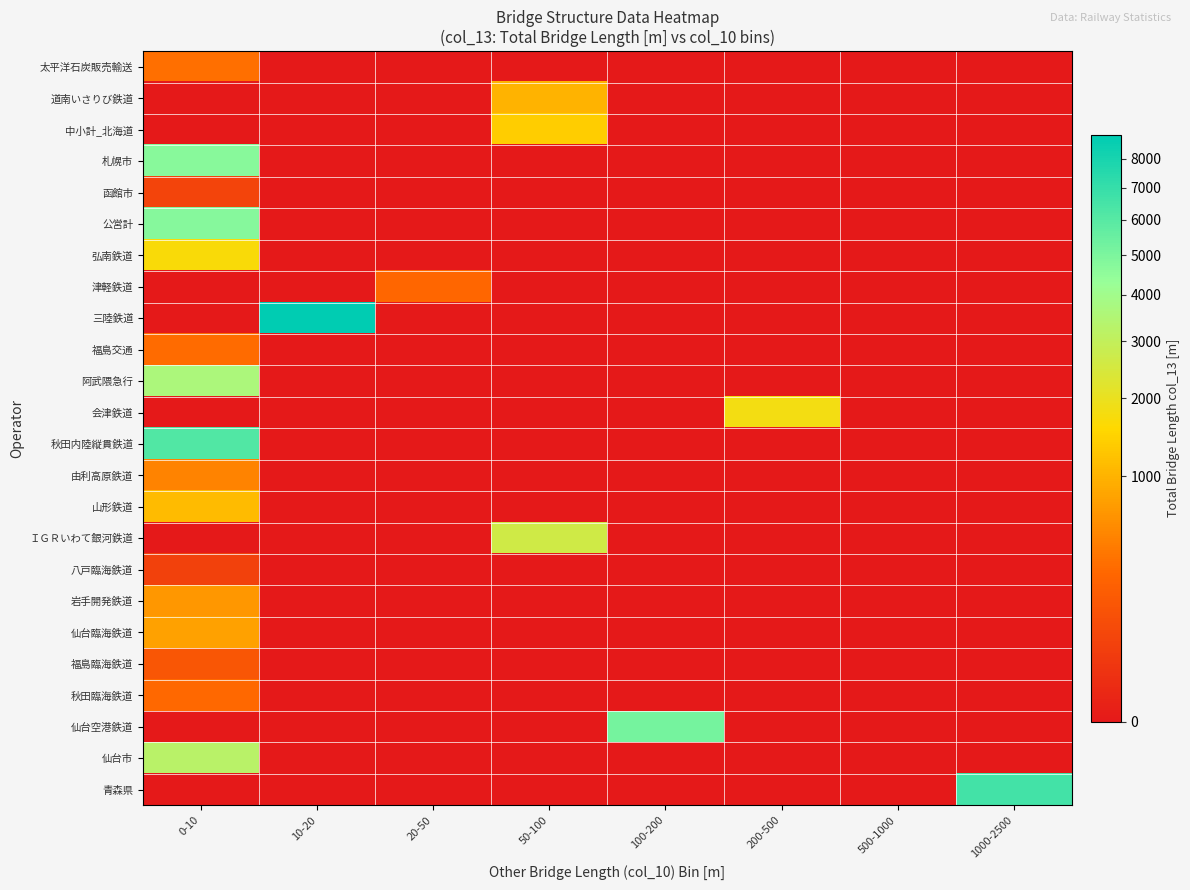

Reading left to right, extract all data points from this chart.

太平洋石炭販売輸送: 0-10=343	10-20=0	20-50=0	50-100=0	100-200=0	200-500=0	500-1000=0	1000-2500=0
道南いさりび鉄道: 0-10=0	10-20=0	20-50=0	50-100=1023	100-200=0	200-500=0	500-1000=0	1000-2500=0
中小計_北海道: 0-10=0	10-20=0	20-50=0	50-100=1366	100-200=0	200-500=0	500-1000=0	1000-2500=0
札幌市: 0-10=4671	10-20=0	20-50=0	50-100=0	100-200=0	200-500=0	500-1000=0	1000-2500=0
函館市: 0-10=66	10-20=0	20-50=0	50-100=0	100-200=0	200-500=0	500-1000=0	1000-2500=0
公営計: 0-10=4737	10-20=0	20-50=0	50-100=0	100-200=0	200-500=0	500-1000=0	1000-2500=0
弘南鉄道: 0-10=1670	10-20=0	20-50=0	50-100=0	100-200=0	200-500=0	500-1000=0	1000-2500=0
津軽鉄道: 0-10=0	10-20=0	20-50=282	50-100=0	100-200=0	200-500=0	500-1000=0	1000-2500=0
三陸鉄道: 0-10=0	10-20=8865	20-50=0	50-100=0	100-200=0	200-500=0	500-1000=0	1000-2500=0
福島交通: 0-10=321	10-20=0	20-50=0	50-100=0	100-200=0	200-500=0	500-1000=0	1000-2500=0
阿武隈急行: 0-10=3667	10-20=0	20-50=0	50-100=0	100-200=0	200-500=0	500-1000=0	1000-2500=0
会津鉄道: 0-10=0	10-20=0	20-50=0	50-100=0	100-200=0	200-500=1801	500-1000=0	1000-2500=0
秋田内陸縦貫鉄道: 0-10=6141	10-20=0	20-50=0	50-100=0	100-200=0	200-500=0	500-1000=0	1000-2500=0
由利高原鉄道: 0-10=499	10-20=0	20-50=0	50-100=0	100-200=0	200-500=0	500-1000=0	1000-2500=0
山形鉄道: 0-10=1112	10-20=0	20-50=0	50-100=0	100-200=0	200-500=0	500-1000=0	1000-2500=0
ＩＧＲいわて銀河鉄道: 0-10=0	10-20=0	20-50=0	50-100=2629	100-200=0	200-500=0	500-1000=0	1000-2500=0
八戸臨海鉄道: 0-10=55	10-20=0	20-50=0	50-100=0	100-200=0	200-500=0	500-1000=0	1000-2500=0
岩手開発鉄道: 0-10=668	10-20=0	20-50=0	50-100=0	100-200=0	200-500=0	500-1000=0	1000-2500=0
仙台臨海鉄道: 0-10=796	10-20=0	20-50=0	50-100=0	100-200=0	200-500=0	500-1000=0	1000-2500=0
福島臨海鉄道: 0-10=160	10-20=0	20-50=0	50-100=0	100-200=0	200-500=0	500-1000=0	1000-2500=0
秋田臨海鉄道: 0-10=299	10-20=0	20-50=0	50-100=0	100-200=0	200-500=0	500-1000=0	1000-2500=0
仙台空港鉄道: 0-10=0	10-20=0	20-50=0	50-100=0	100-200=5200	200-500=0	500-1000=0	1000-2500=0
仙台市: 0-10=3253	10-20=0	20-50=0	50-100=0	100-200=0	200-500=0	500-1000=0	1000-2500=0
青森県: 0-10=0	10-20=0	20-50=0	50-100=0	100-200=0	200-500=0	500-1000=0	1000-2500=6597